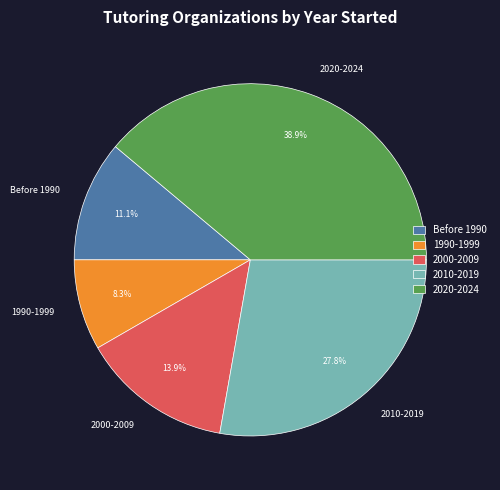

True or false: 2000-2009 accounts for 25% of the total.

False